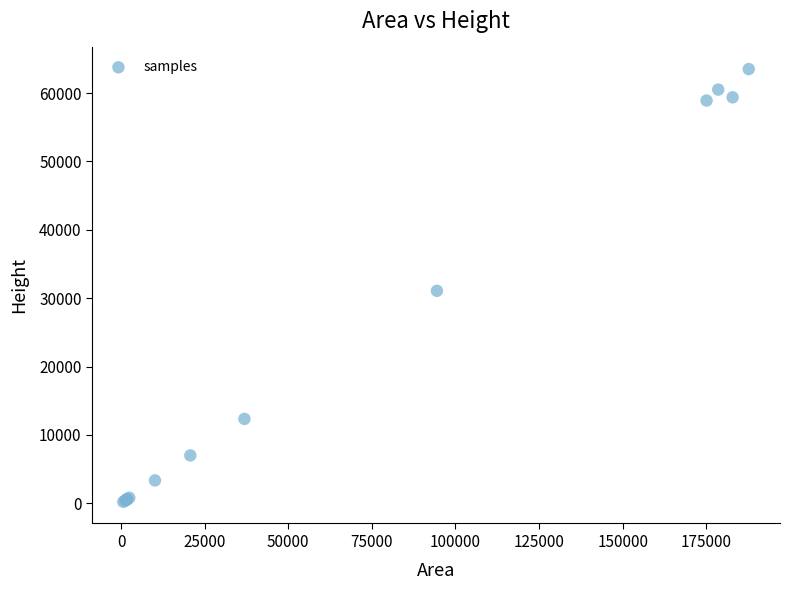

What Y value in the scatter plot is closest to 31865?

31080.0